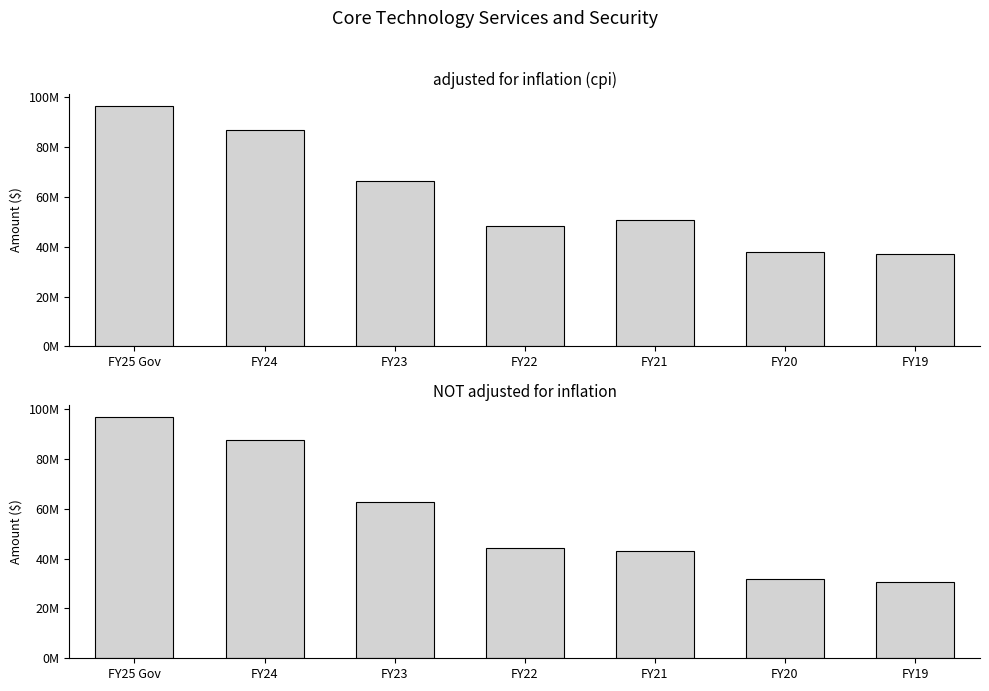

What is the label of the 3rd bar from the right?

FY21